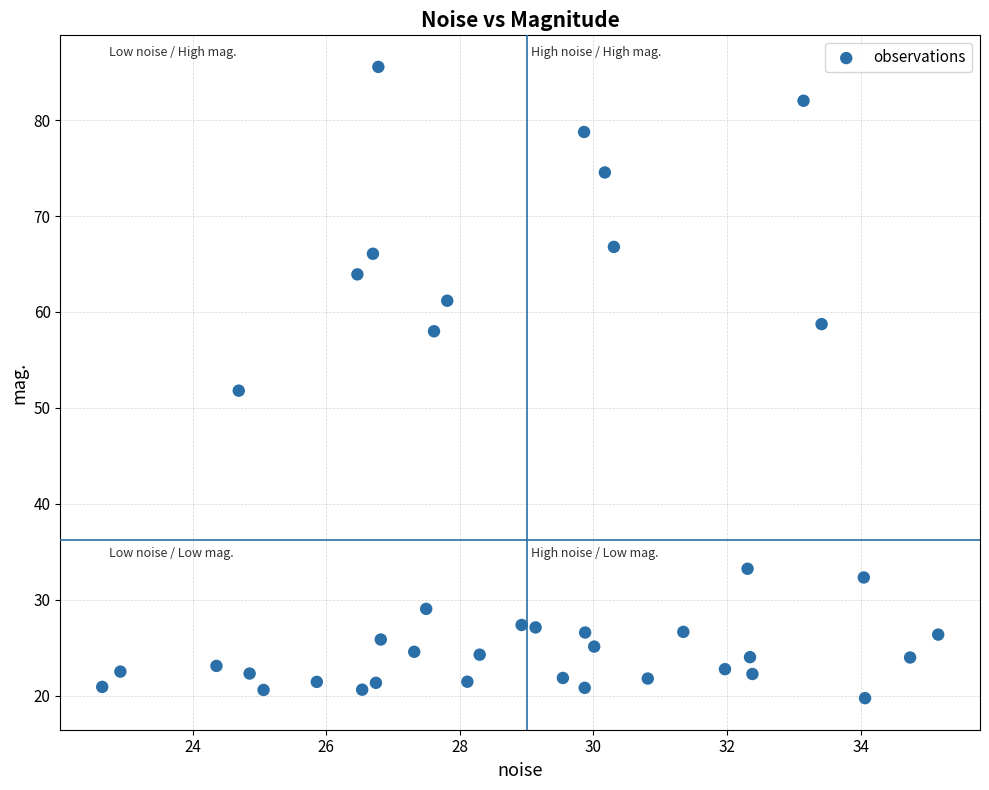

What is the range of X values (max minus min)?

12.5